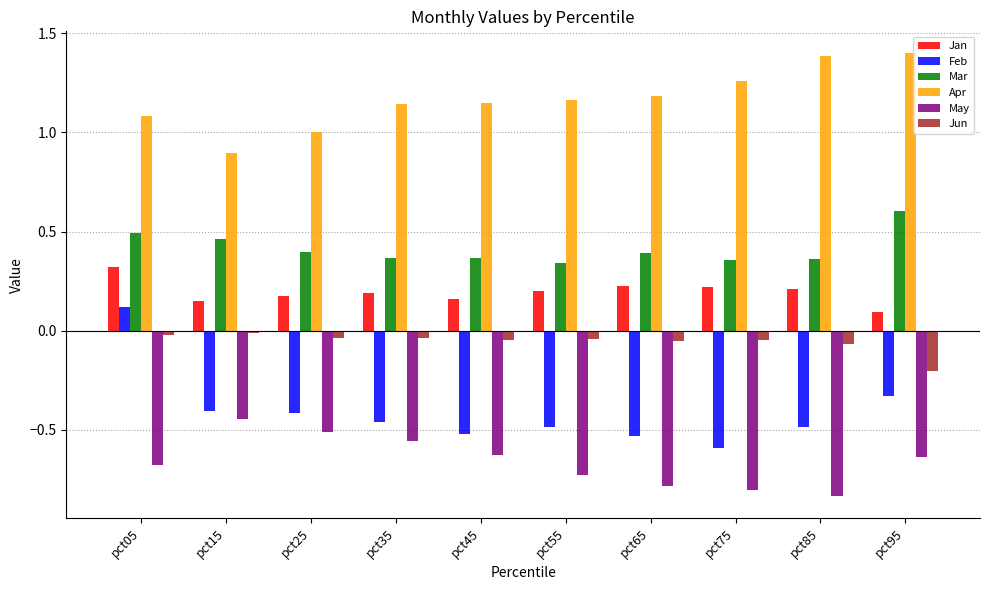

Which series has the largest range (max minus min)?

Feb